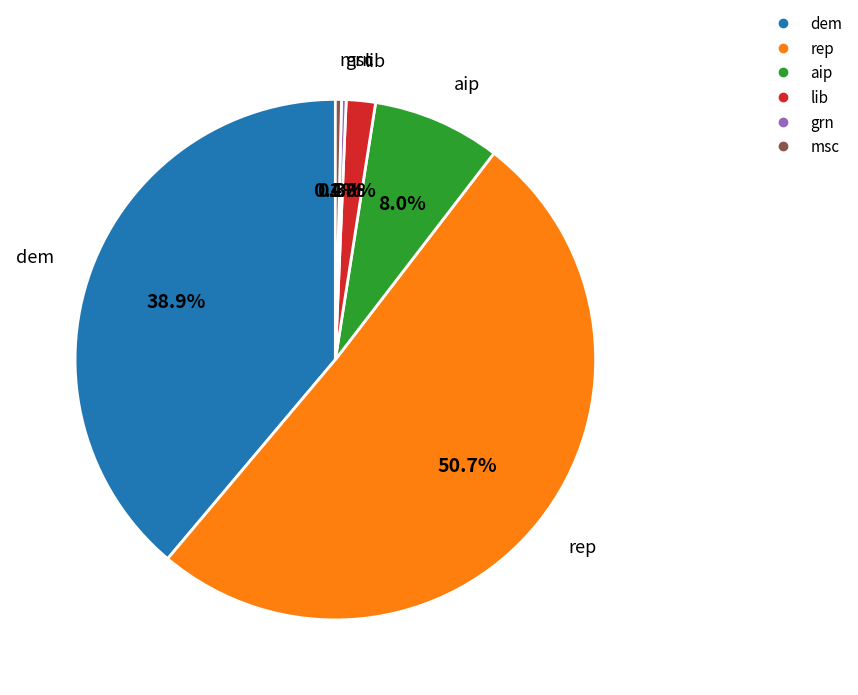

Does any single category account for the majority?

Yes